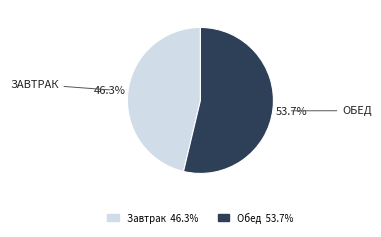

What percentage is the Обед slice, to the nearest percent?

54%